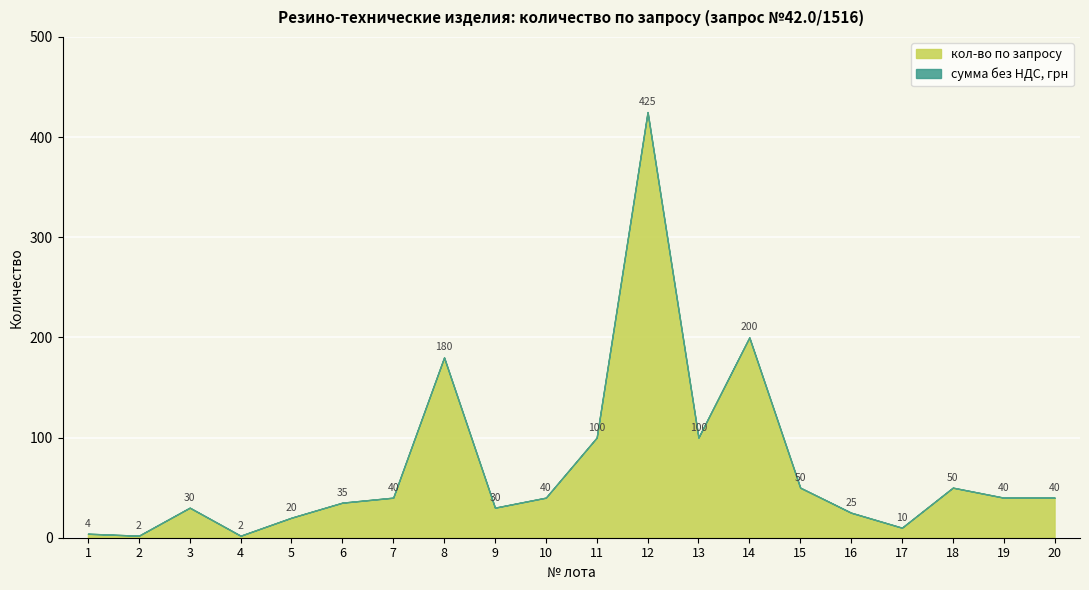

What is the difference between the values at 7 and 5?

20